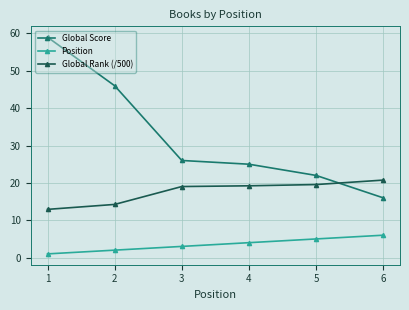

Is this an area chart (filled region under the line)?

No